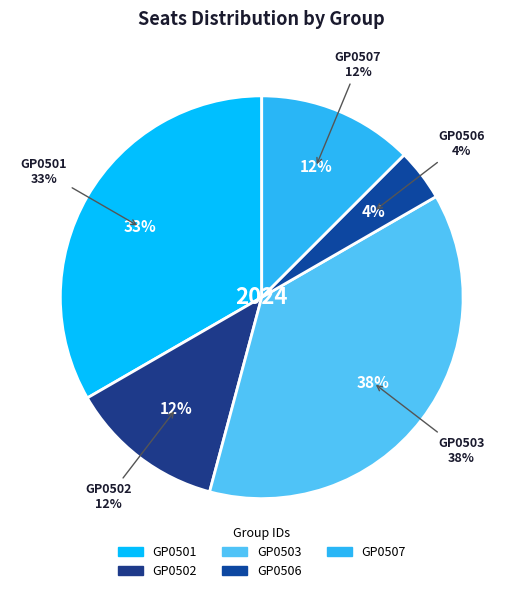

To the nearest percent, what is the difference between the GP0501 and GP0502 slice percentages?

21%